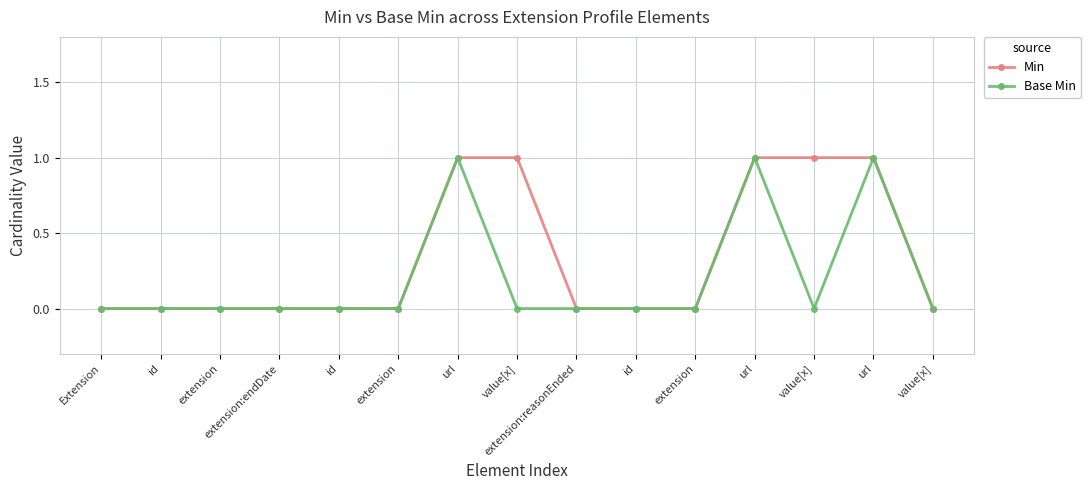

How many distinct data groups are displayed?

2